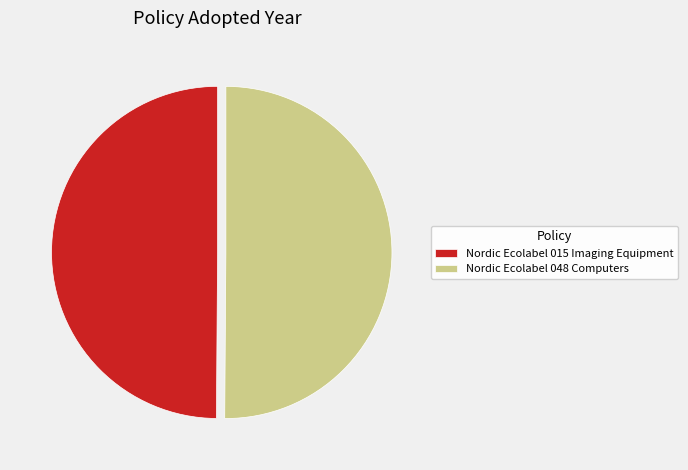

What is the ratio of the value at Nordic Ecolabel 048 Computers to the value at Nordic Ecolabel 015 Imaging Equipment?

1.0